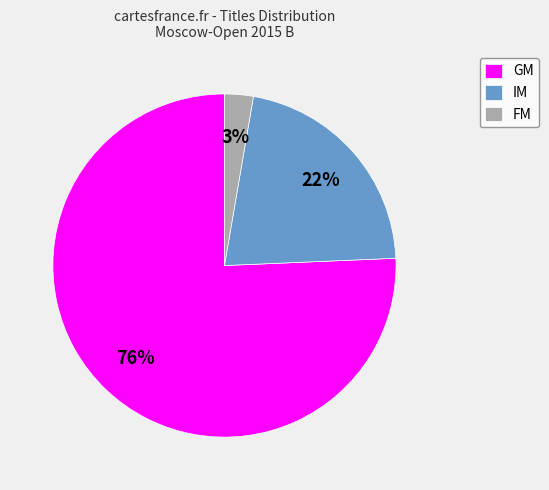

Rank the categories by value from highest to lowest.

GM, IM, FM